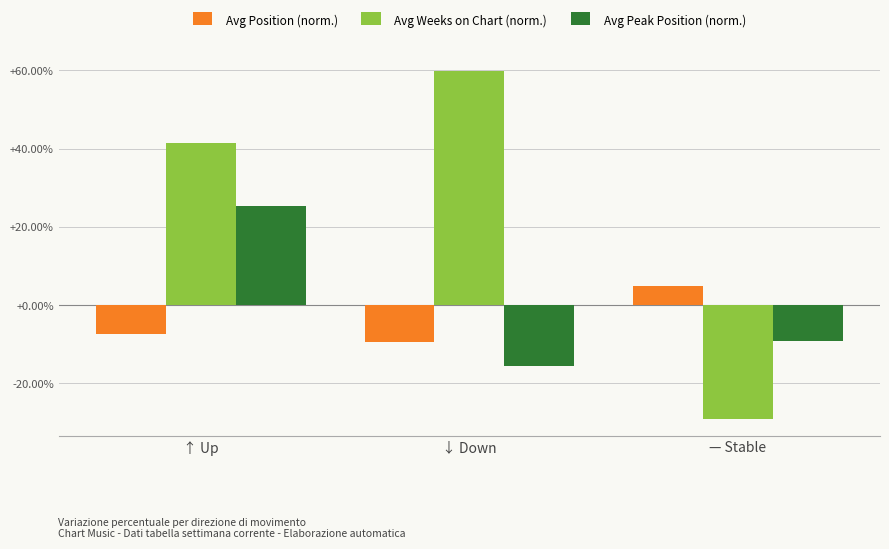

What is the maximum value shown in the chart?

0.6